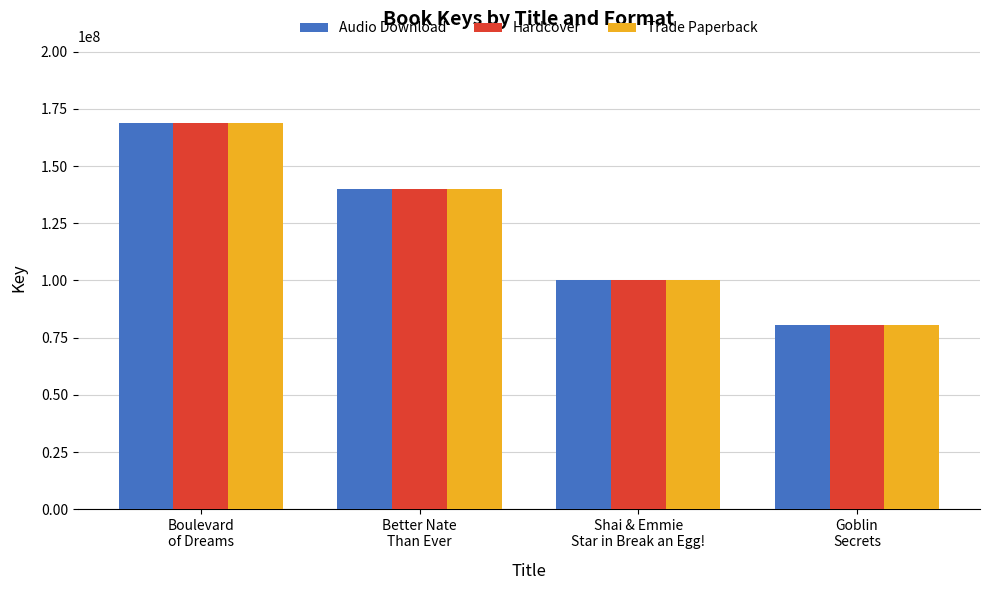

What are all the series names shown in the legend?

Audio Download, Hardcover, Trade Paperback